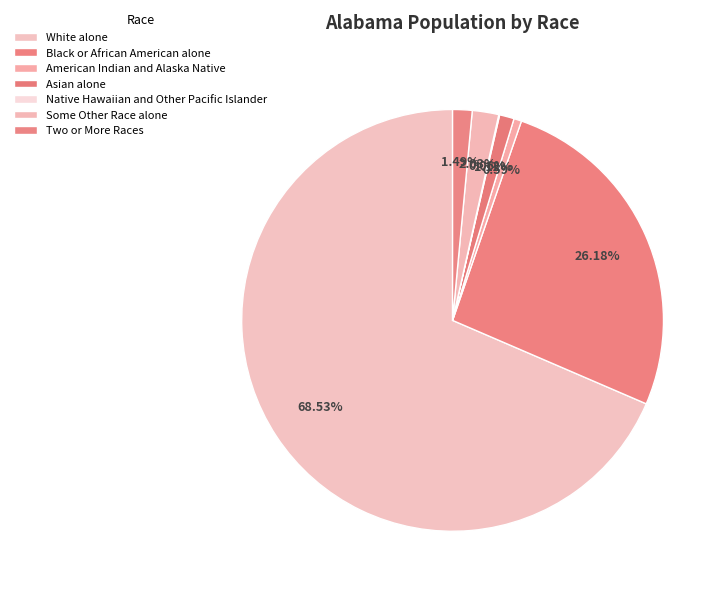

Combined, what portion of the pie is Some Other Race alone and American Indian and Alaska Native?

2.6%